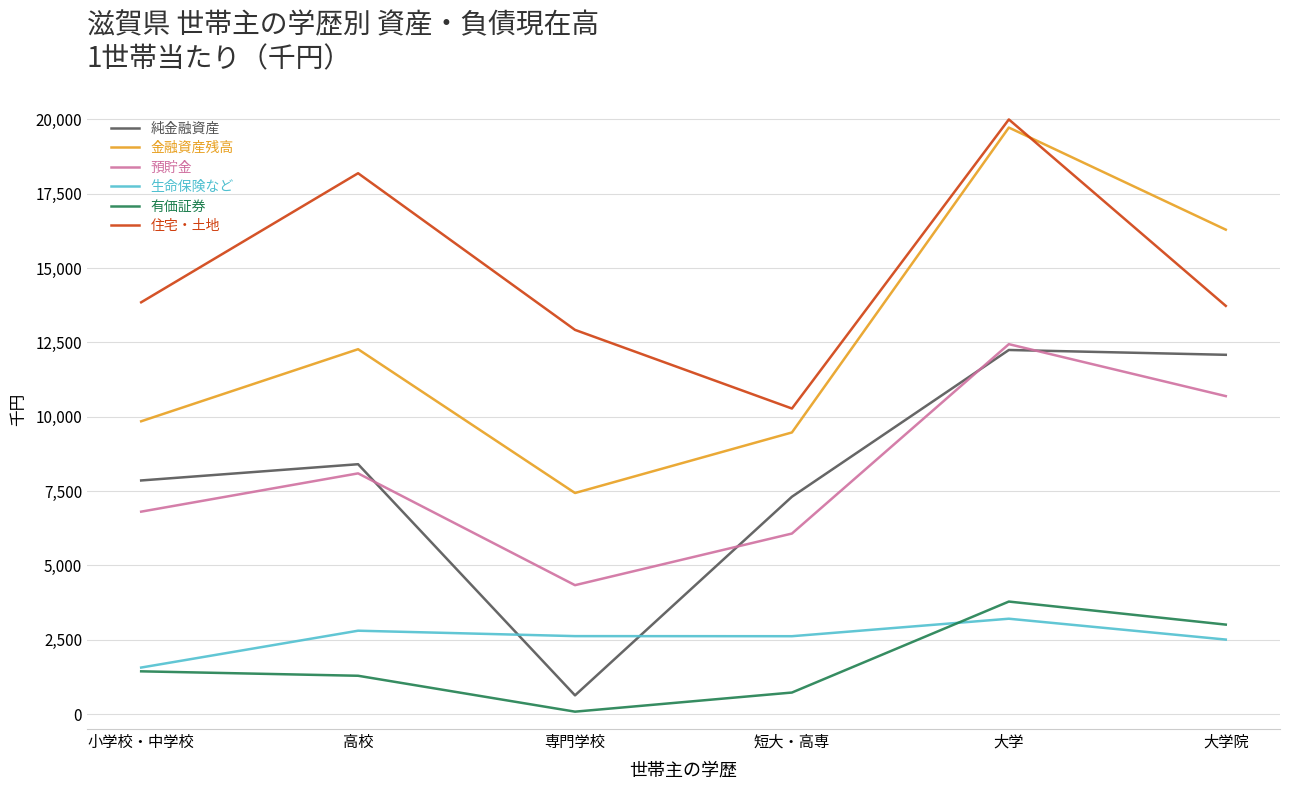

Which category has the highest value in the 金融資産残高 series?

大学